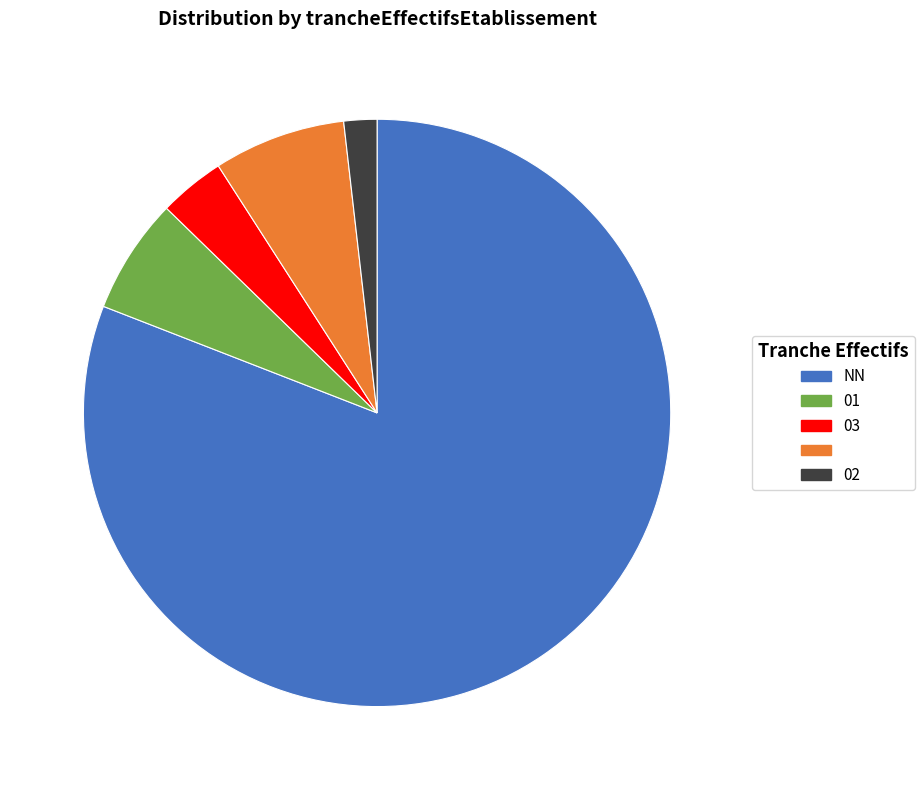

Is there a majority slice in this chart?

Yes